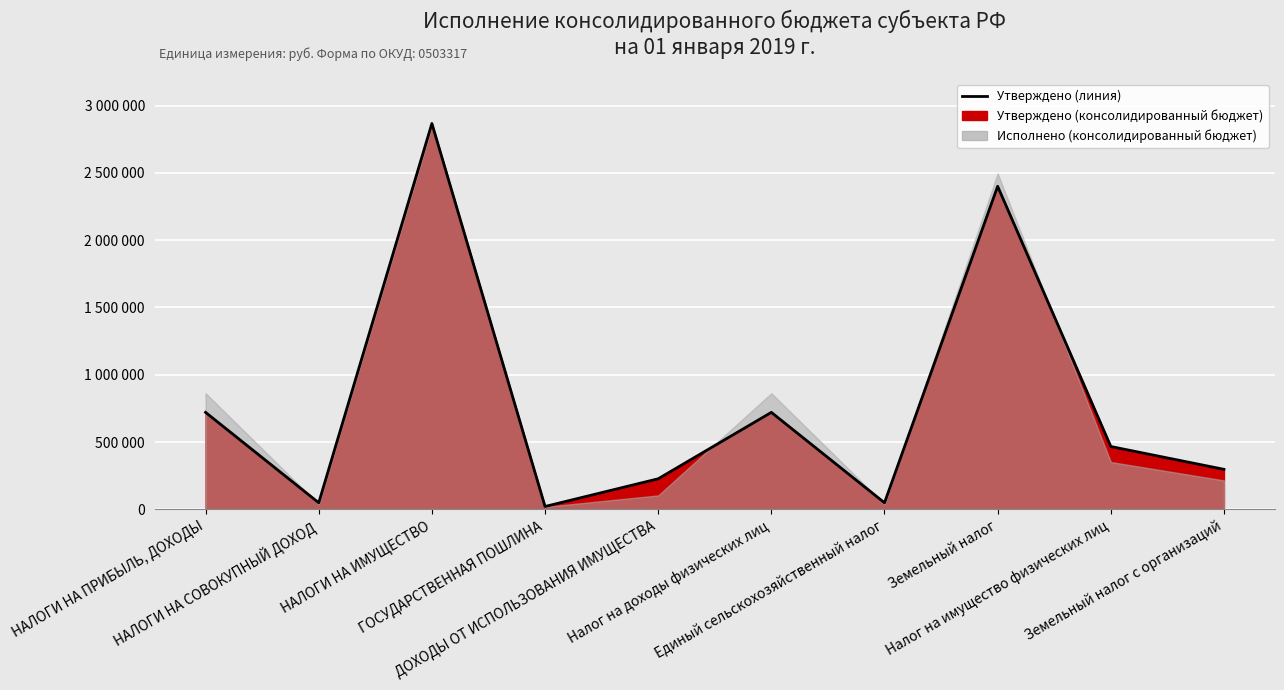

At which category does the chart reach its minimum across all series?

ГОСУДАРСТВЕННАЯ ПОШЛИНА